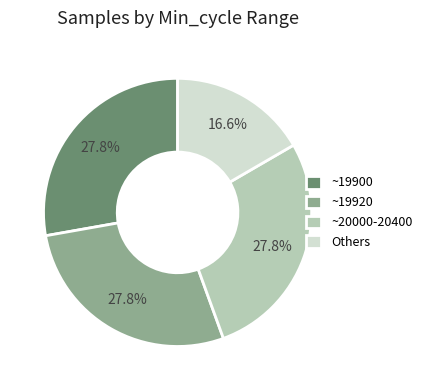

Is there any slice that represents more than half of the pie?

No